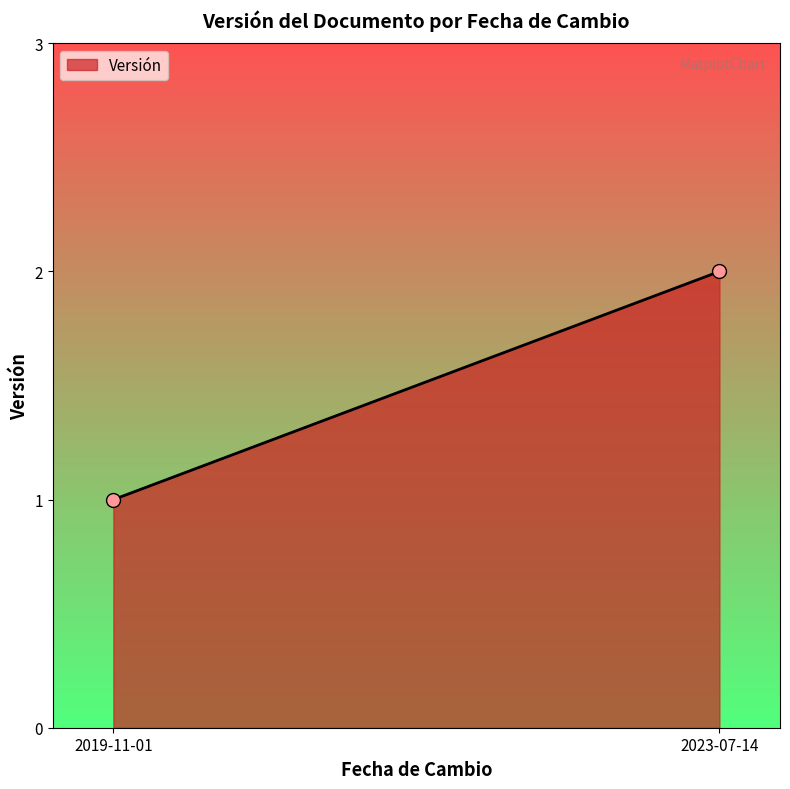

How many lines are shown in the chart?

1